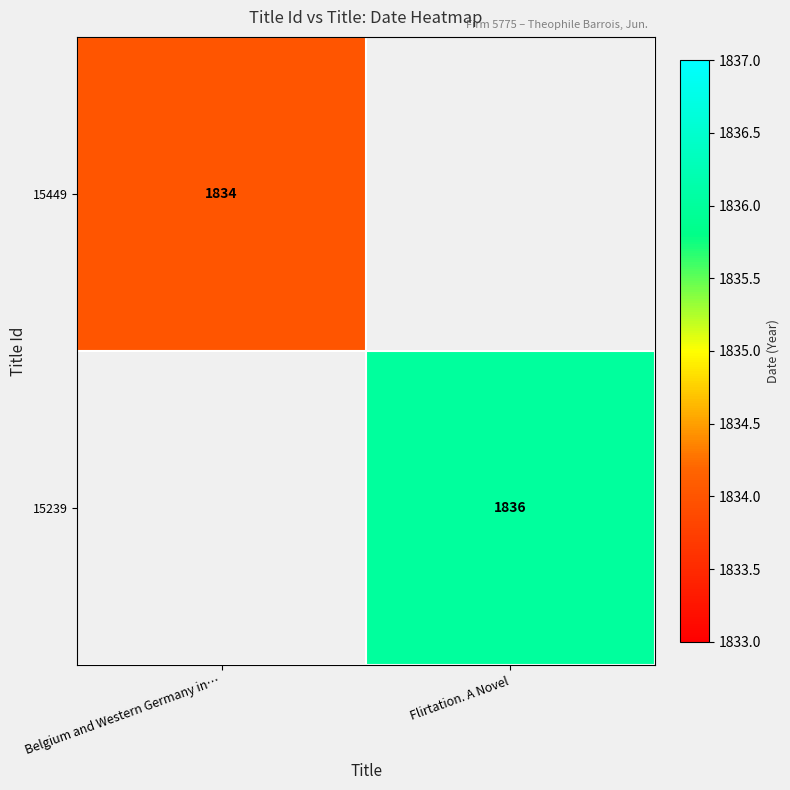

The 15239 series shows 418 at Flirtation. A Novel. True or false?

False